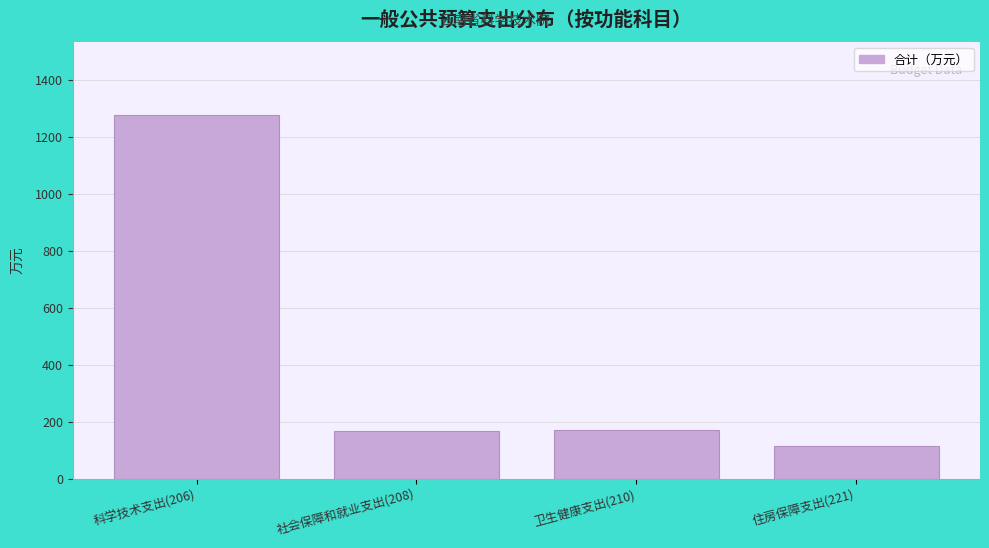

True or false: the data shows 244.8 at 卫生健康支出(210).

False